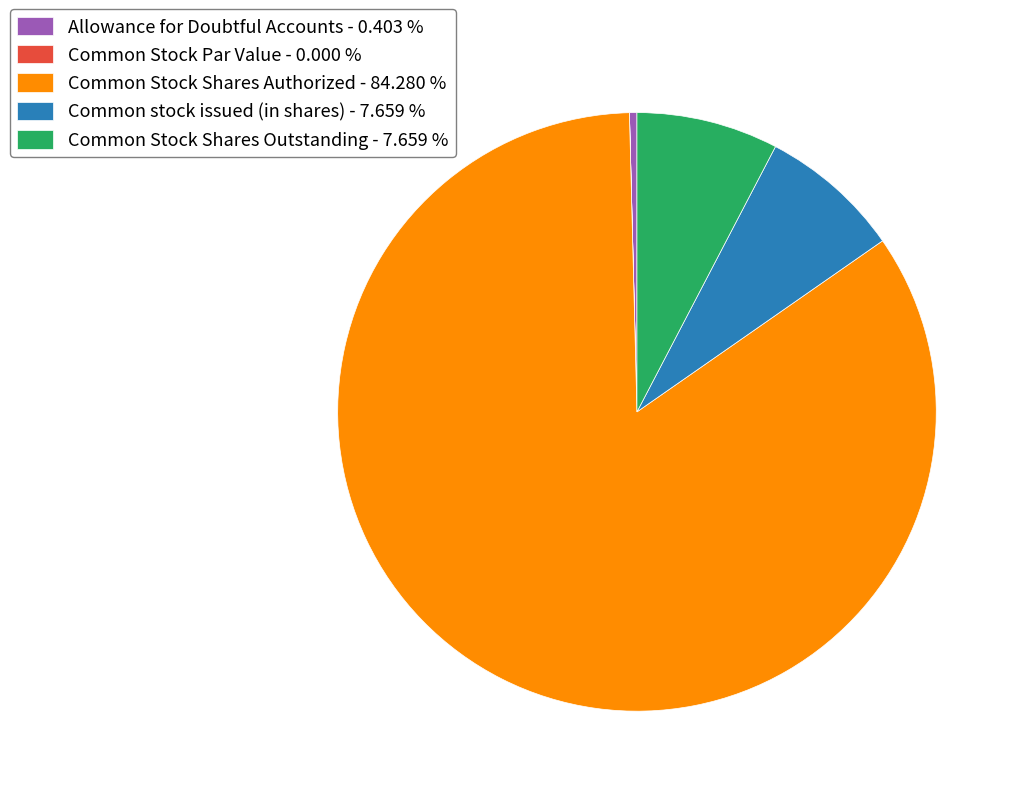

Does Common Stock Shares Authorized - 84.280 % account for over 50% of the chart?

Yes